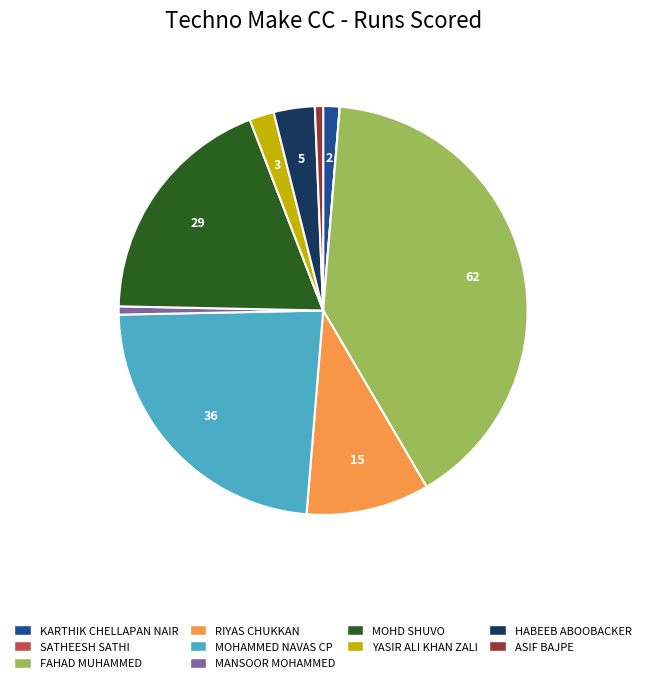

Does any single category account for the majority?

No